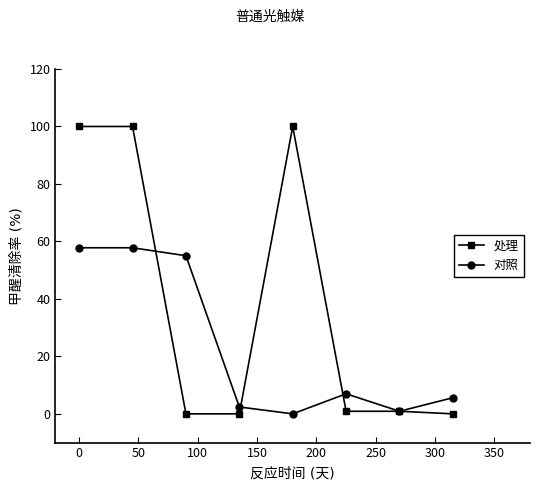

In 对照, how many points are lower than both neighbors (excluding endpoints)?

2